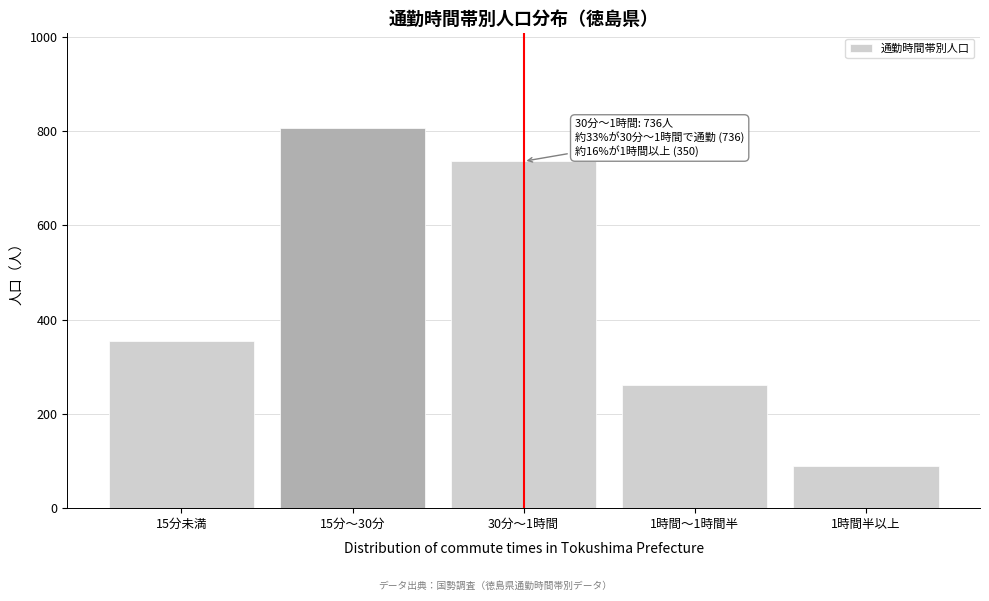

Reading right to left, list all the values displayed in this chart.

89	261	736	806	355